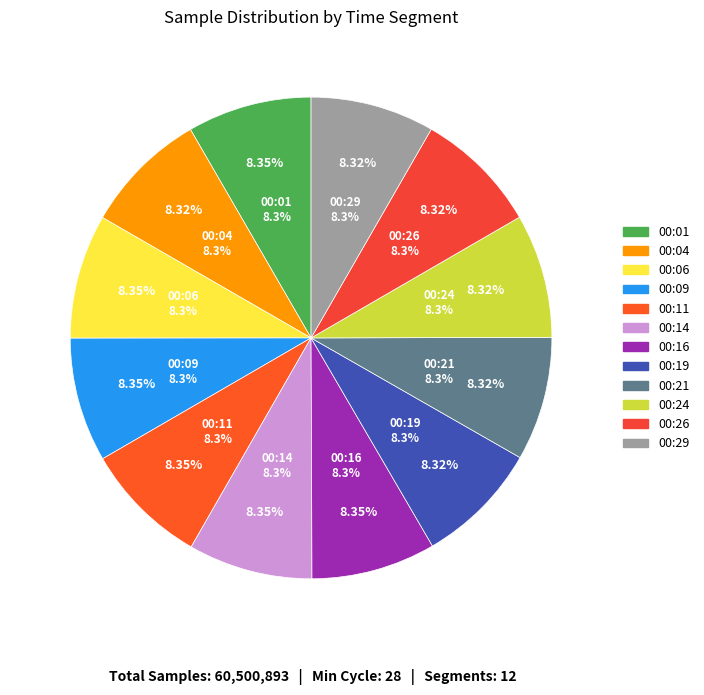

How many segments does this pie chart have?

12